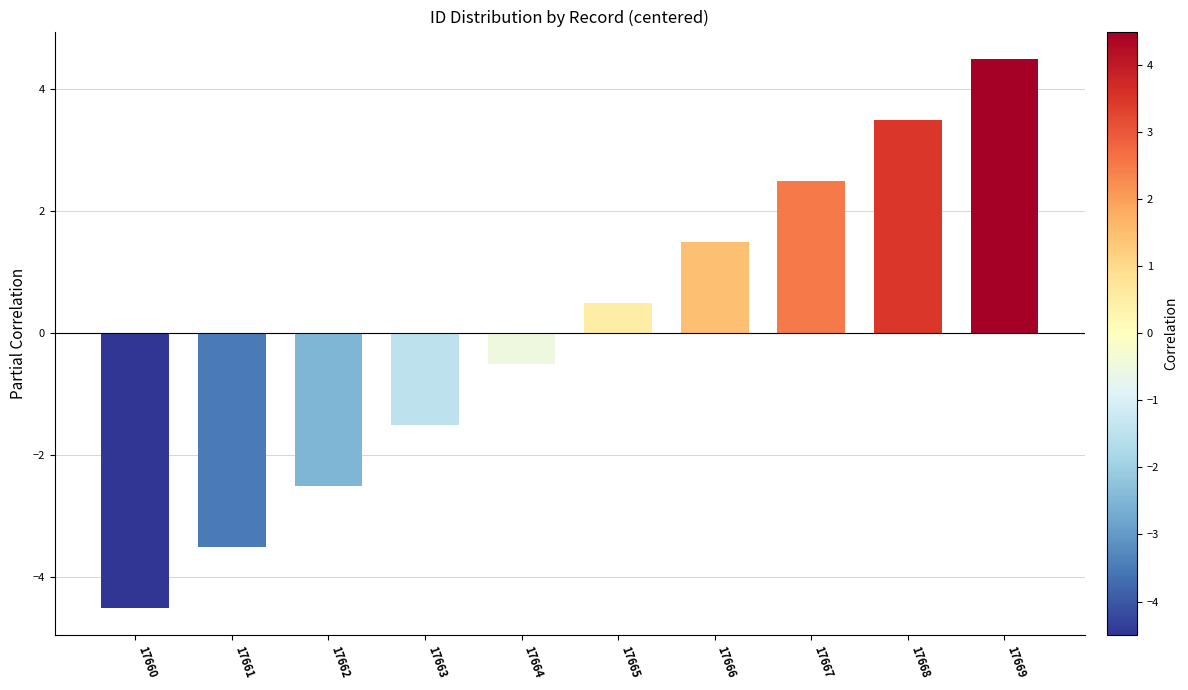

Reading left to right, transcribe all the data shown in this chart.

17660=-4.5	17661=-3.5	17662=-2.5	17663=-1.5	17664=-0.5	17665=0.5	17666=1.5	17667=2.5	17668=3.5	17669=4.5